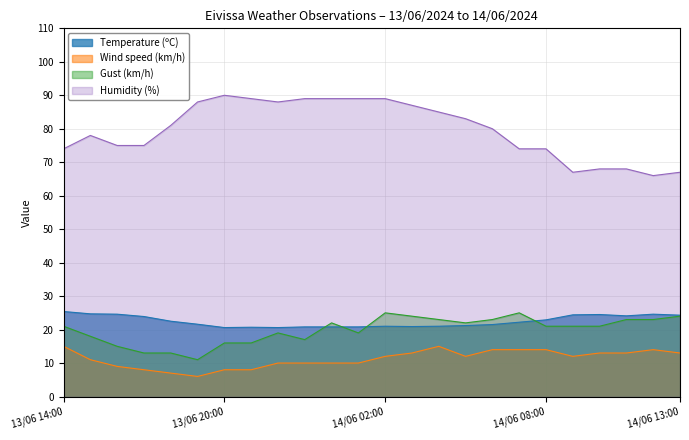

How many lines are shown in the chart?

4